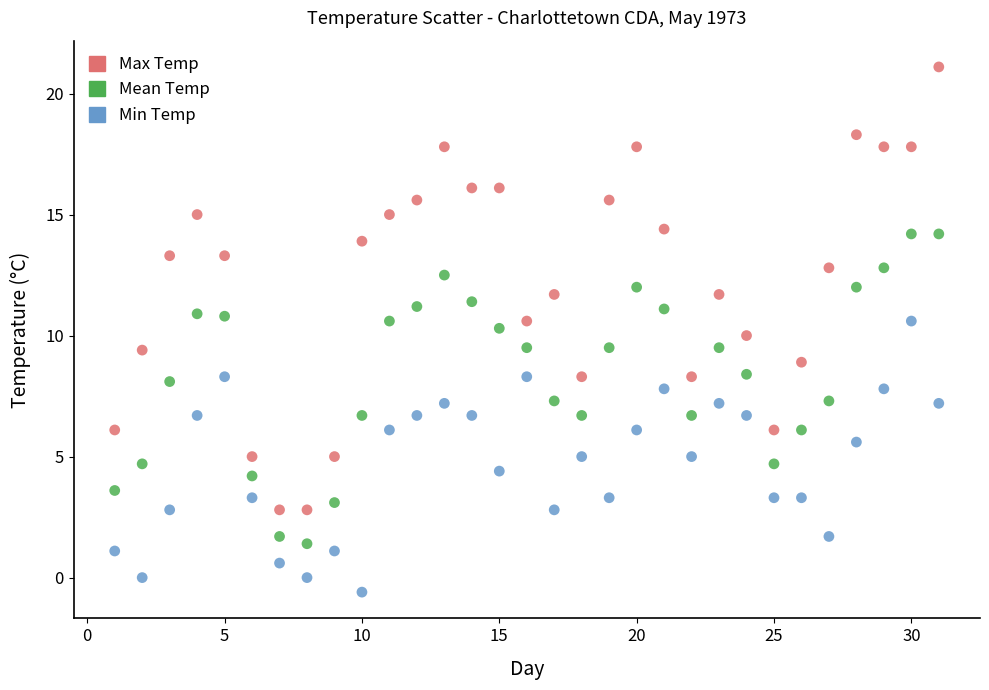

Which series has the largest Y range (max minus min)?

Max Temp